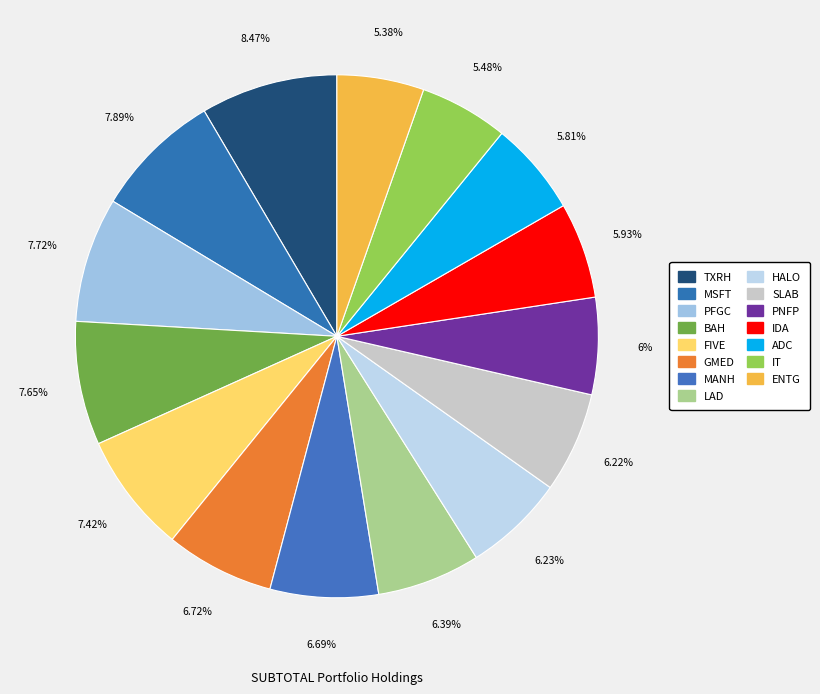

How many slices are in this pie chart?

15